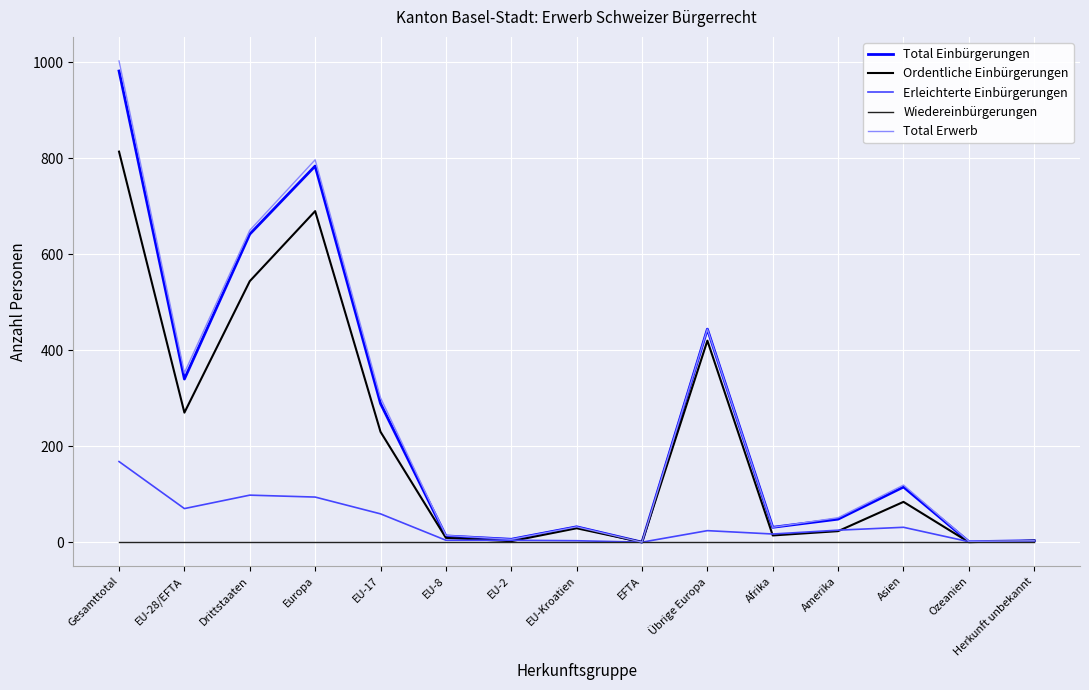

What are all the series names shown in the legend?

Total Einbürgerungen, Ordentliche Einbürgerungen, Erleichterte Einbürgerungen, Wiedereinbürgerungen, Total Erwerb